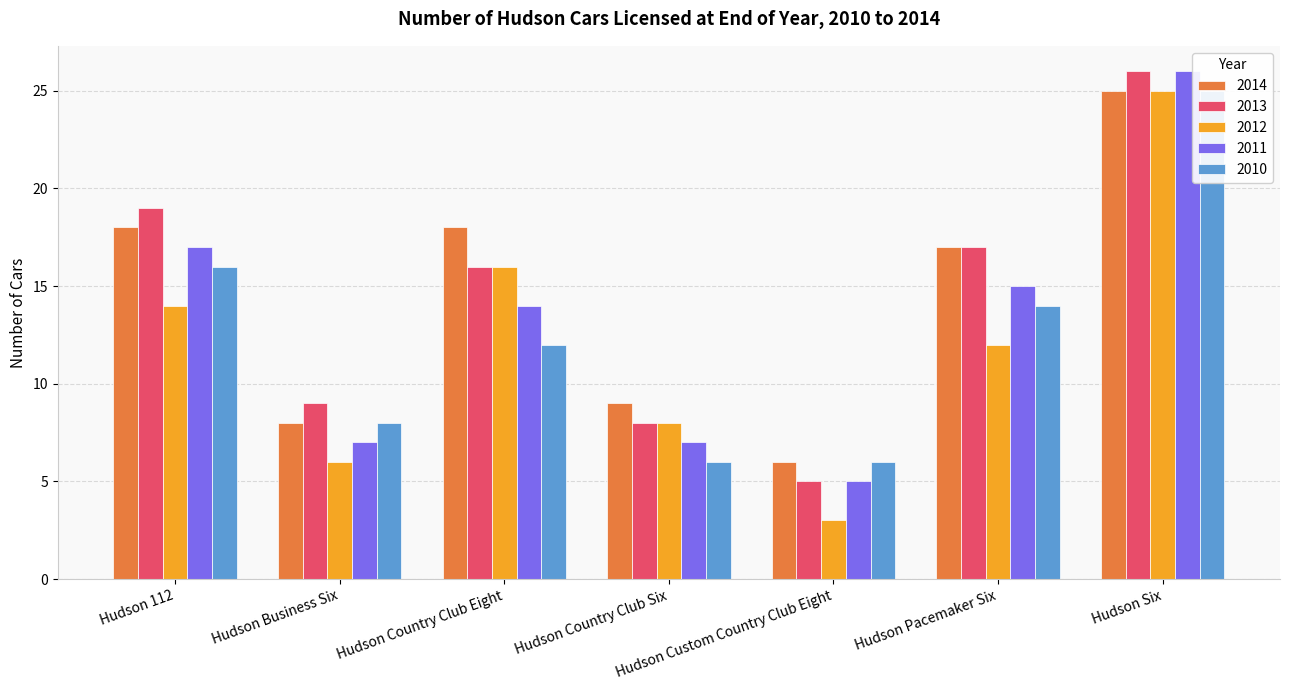

What are all the series names shown in the legend?

2014, 2013, 2012, 2011, 2010